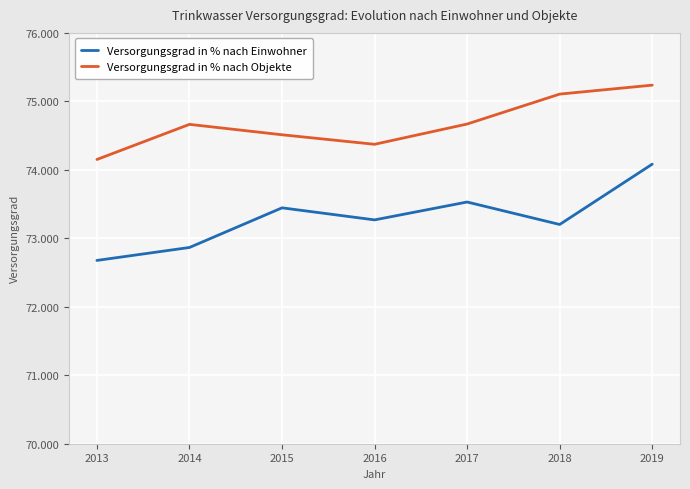

At 2019, list the series in order from smallest to largest.

Versorgungsgrad in % nach Einwohner, Versorgungsgrad in % nach Objekte